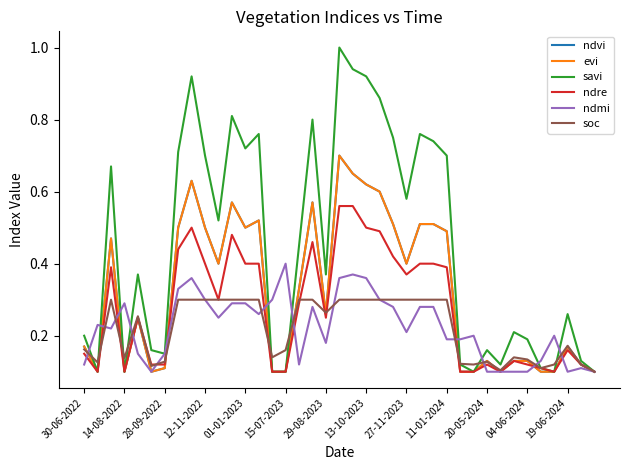

What is the value of the ndmi point at the 1st from the left?

0.1